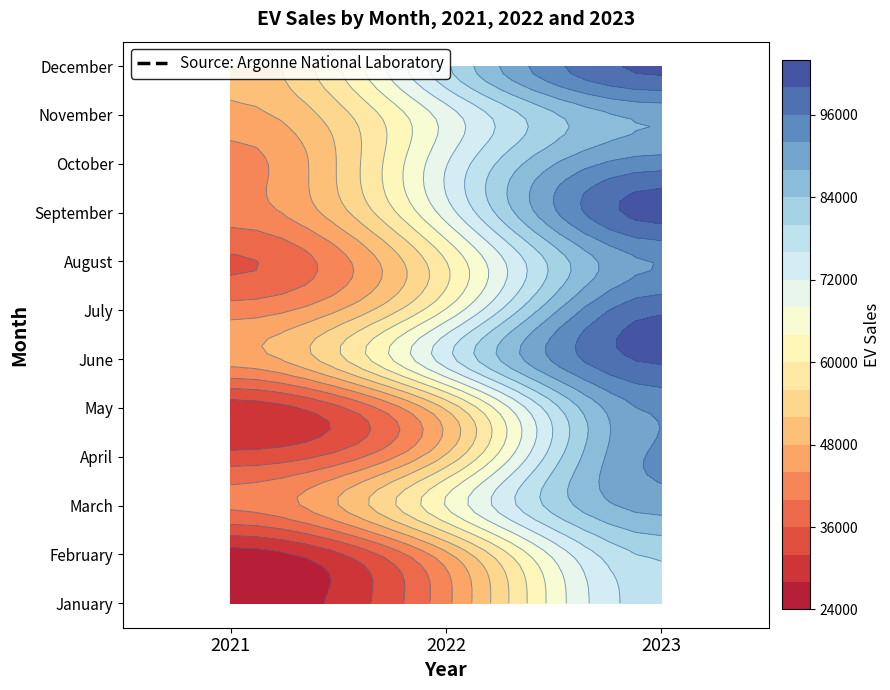

What is the greatest value displayed?

101719